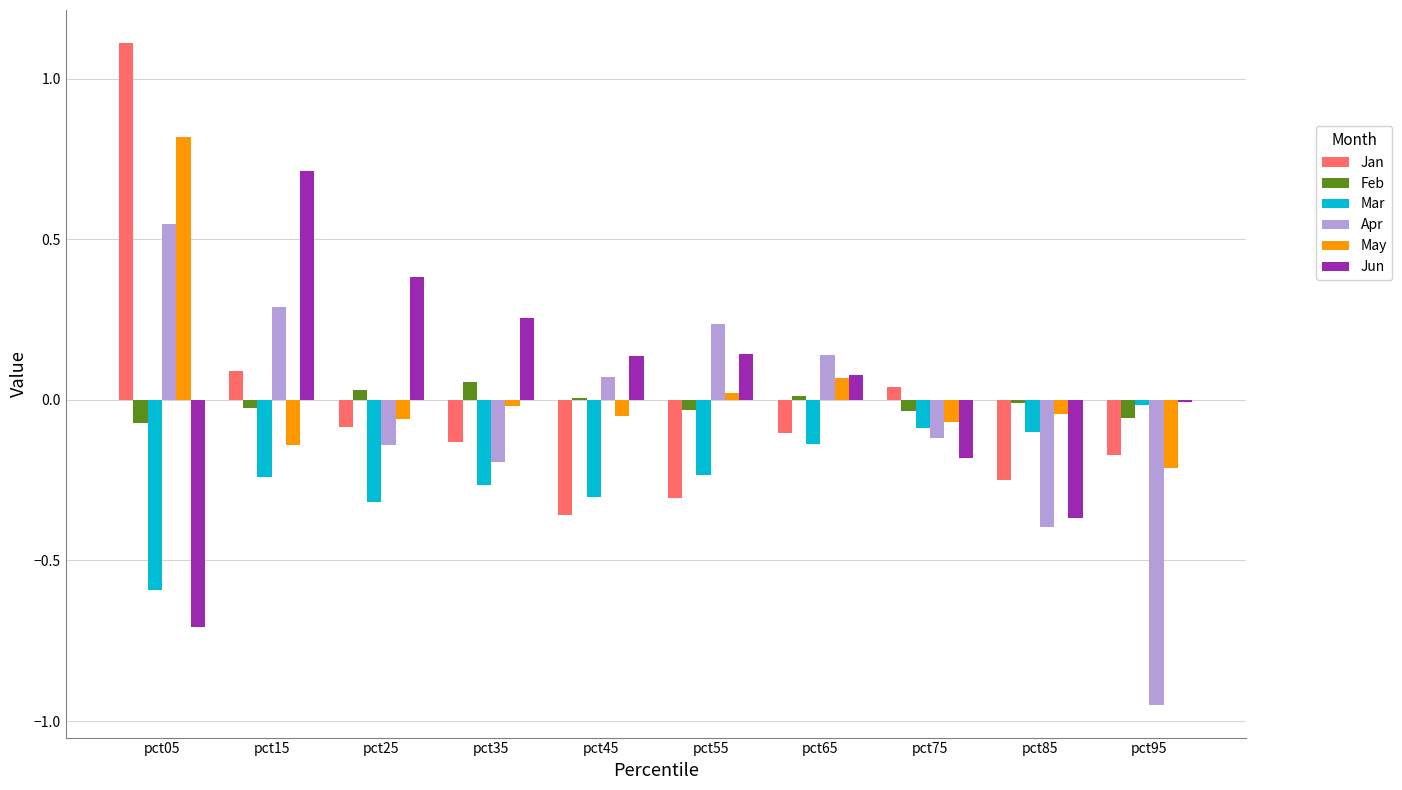

True or false: Apr has a value of 0.1 at pct15.

False